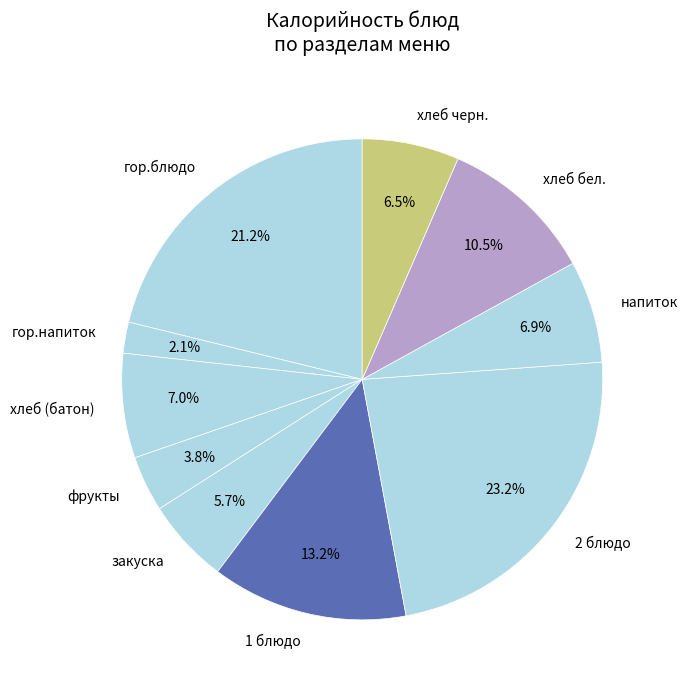

To the nearest percent, what is the average slice percentage?

10%